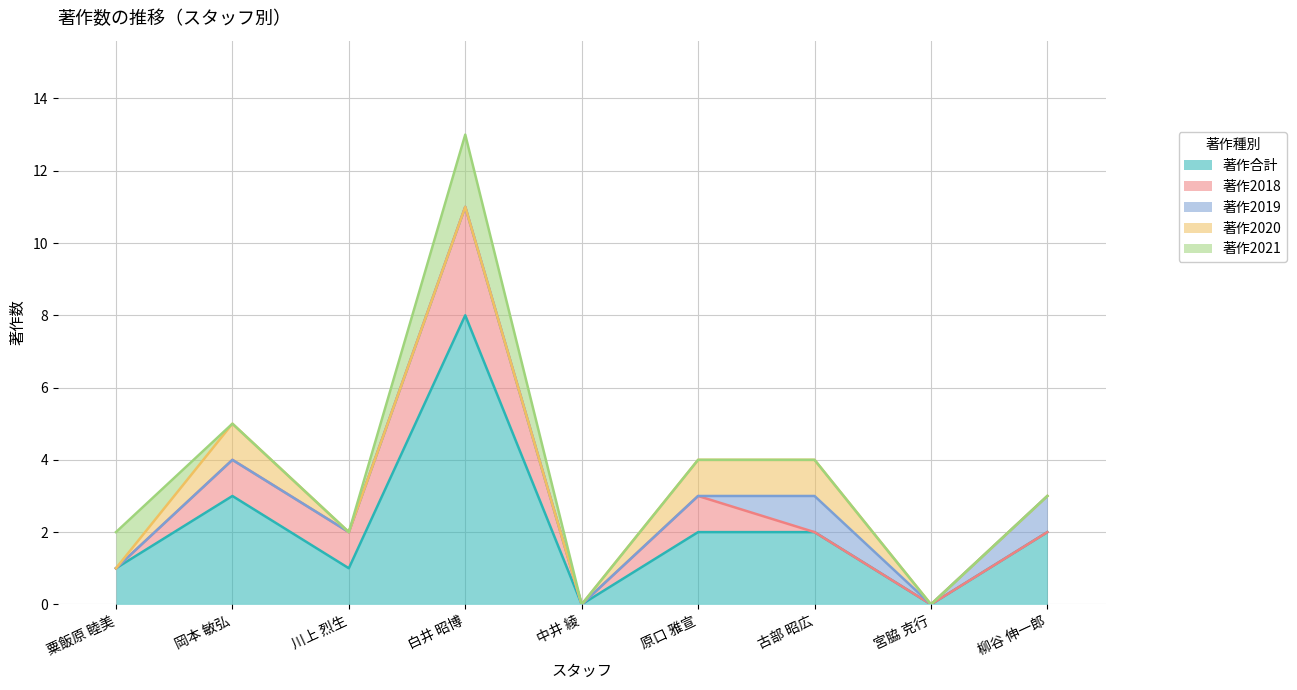

Between 粟飯原 睦美 and 白井 昭博, which series saw the biggest shift?

著作合計